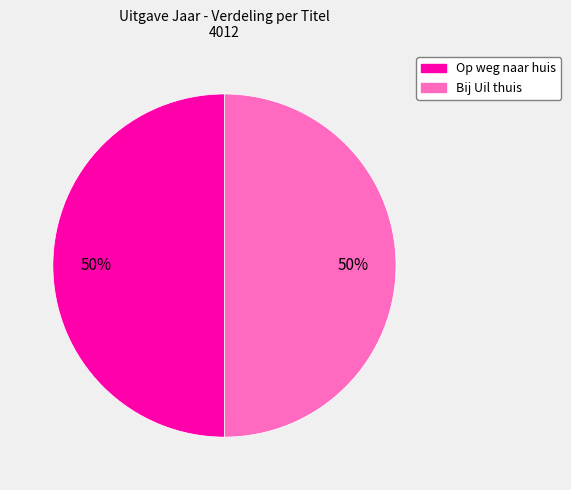

Approximately how many times larger is the value at Op weg naar huis compared to Bij Uil thuis?

1.0